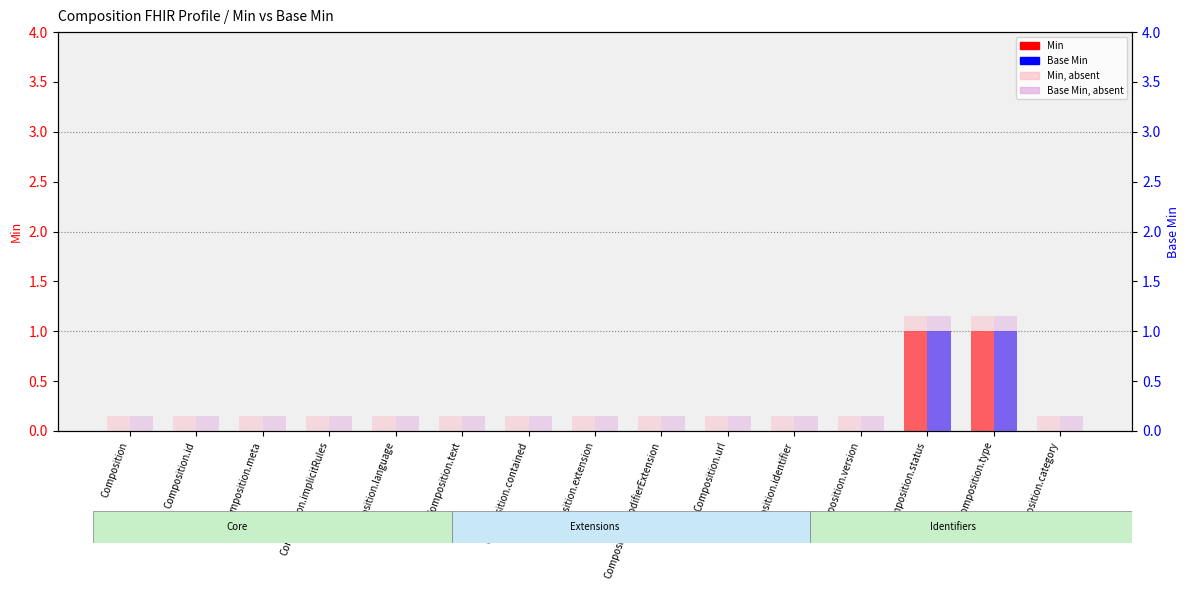

What is the difference between the maximum and second lowest values in the Base Min series?

1.0